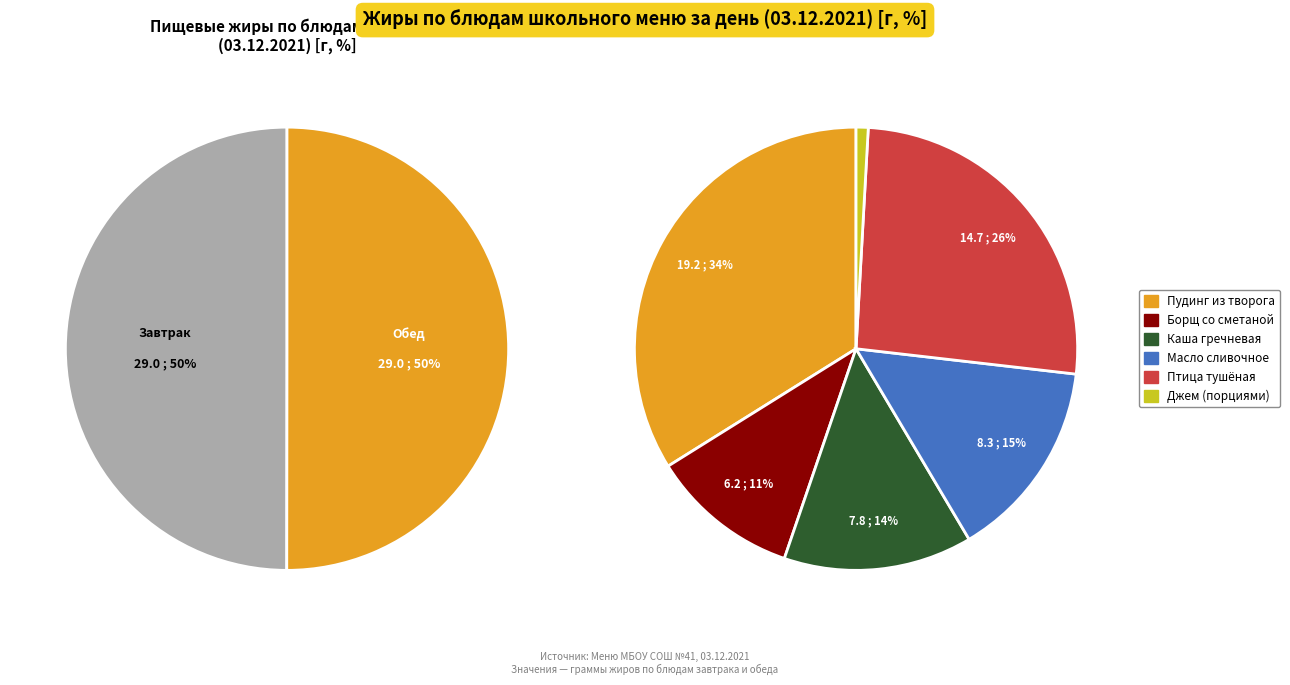

Which category has the smallest portion of the pie?

Джем (порциями)